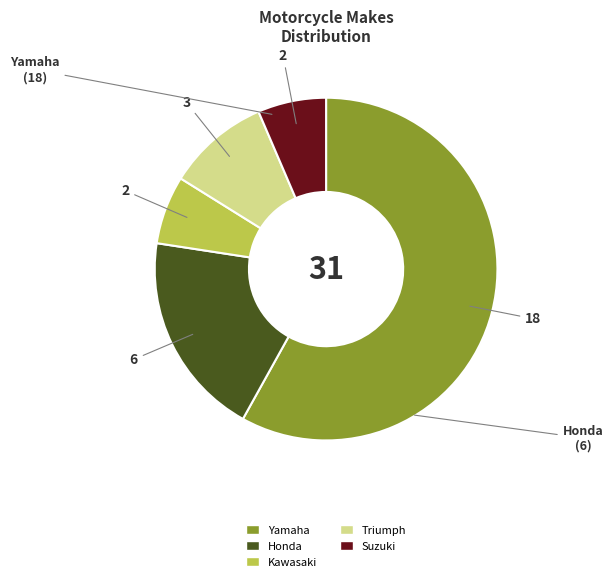

True or false: Triumph accounts for 10% of the total.

True